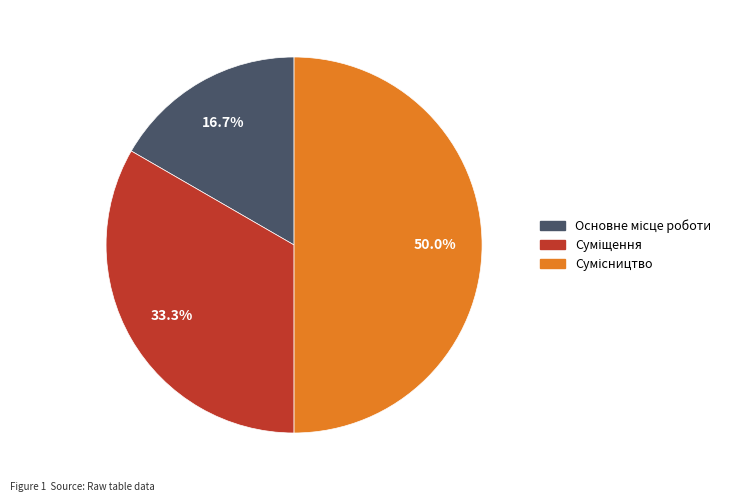

To the nearest percent, what is the difference between the largest and smallest slice percentages?

33%